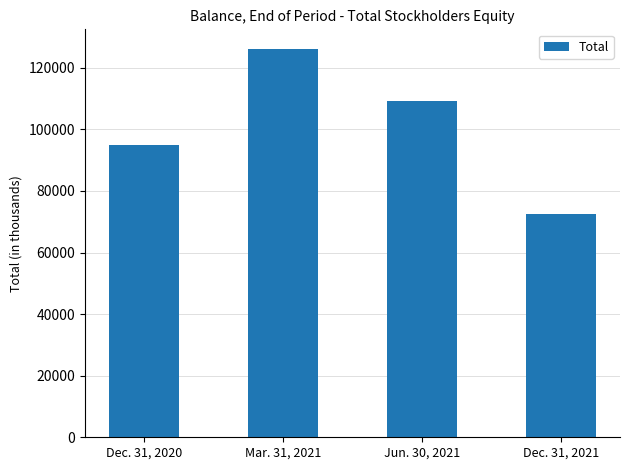

List the labels in order of value, smallest first.

Dec. 31, 2021, Dec. 31, 2020, Jun. 30, 2021, Mar. 31, 2021